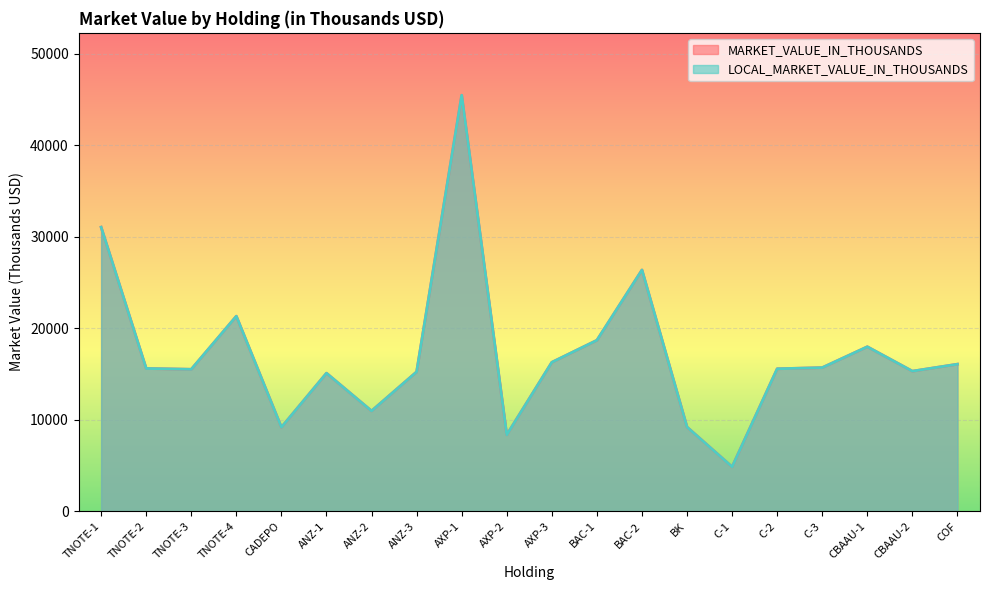

At how many categories does at least one series exceed 28101?

2